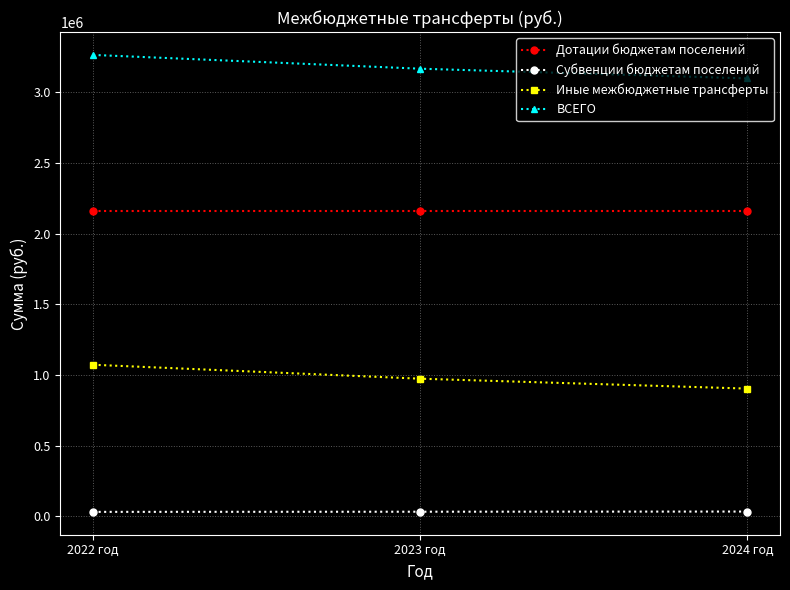

What is the maximum value for Субвенции бюджетам поселений?

33700